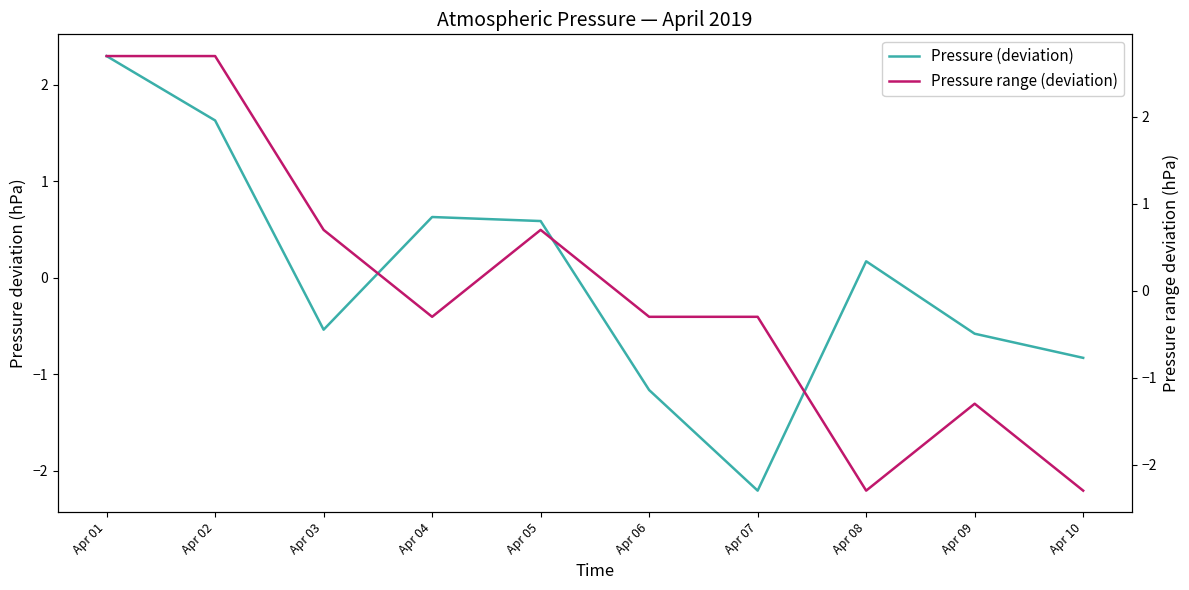

Is this an area chart (filled region under the line)?

No